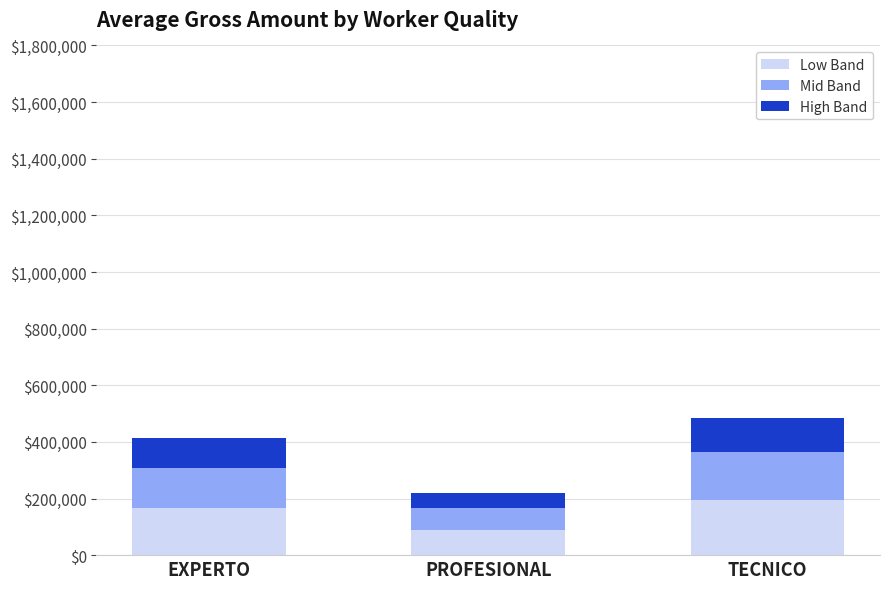

The value of Low Band at EXPERTO is 164958.0. True or false?

True